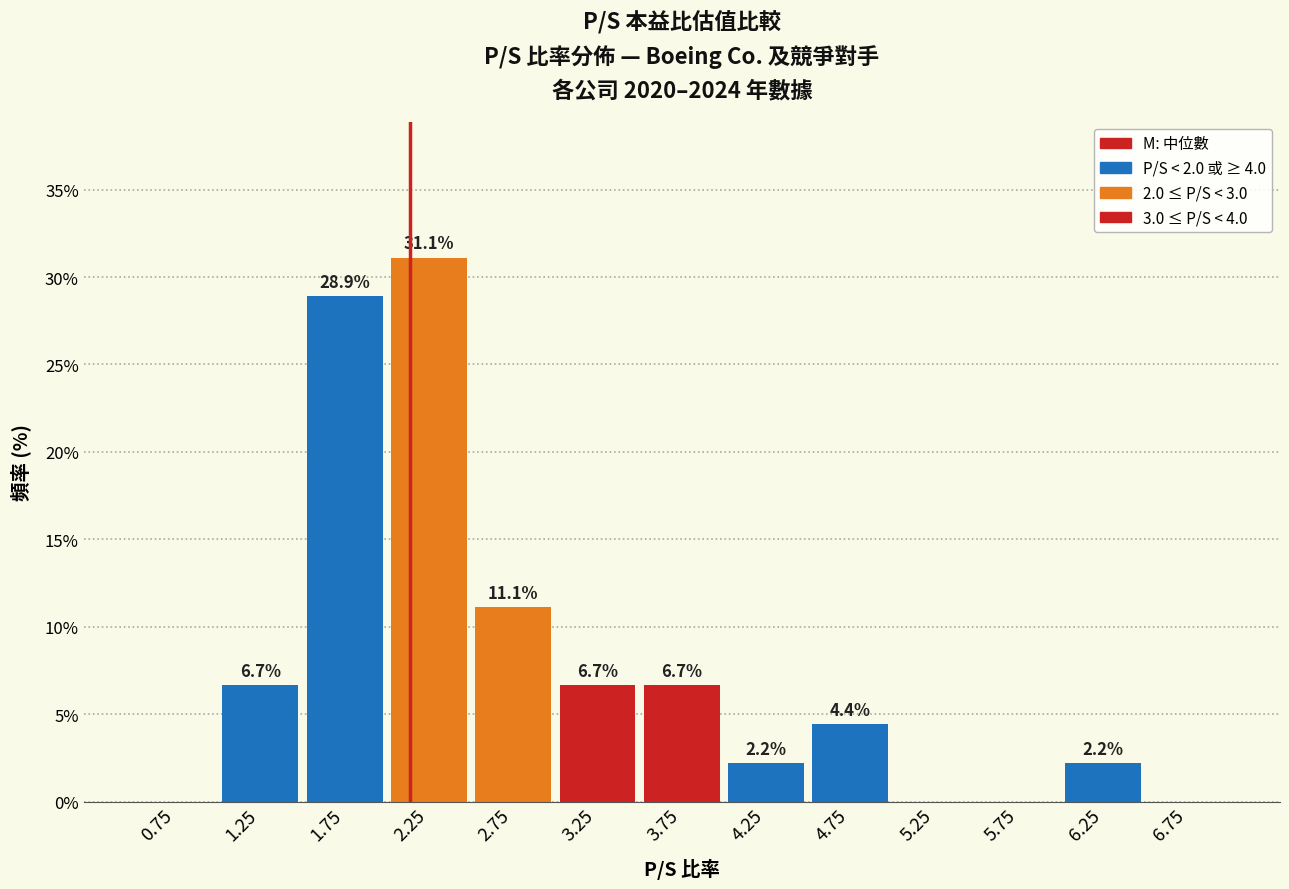

Over which range of the x-axis is the bar tallest?

2.0 to 2.5